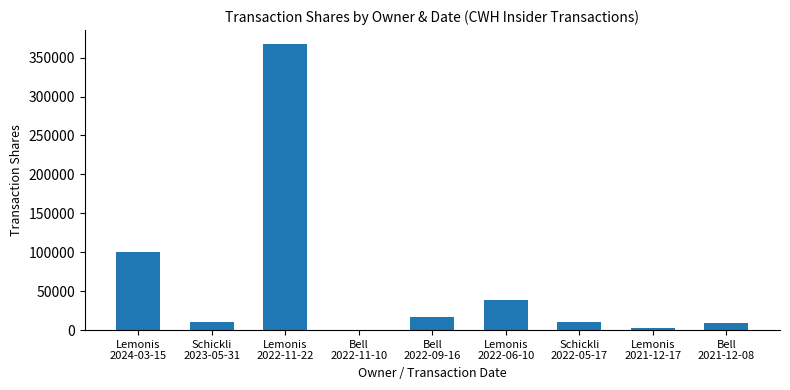

What is the maximum value shown in the chart?

367000